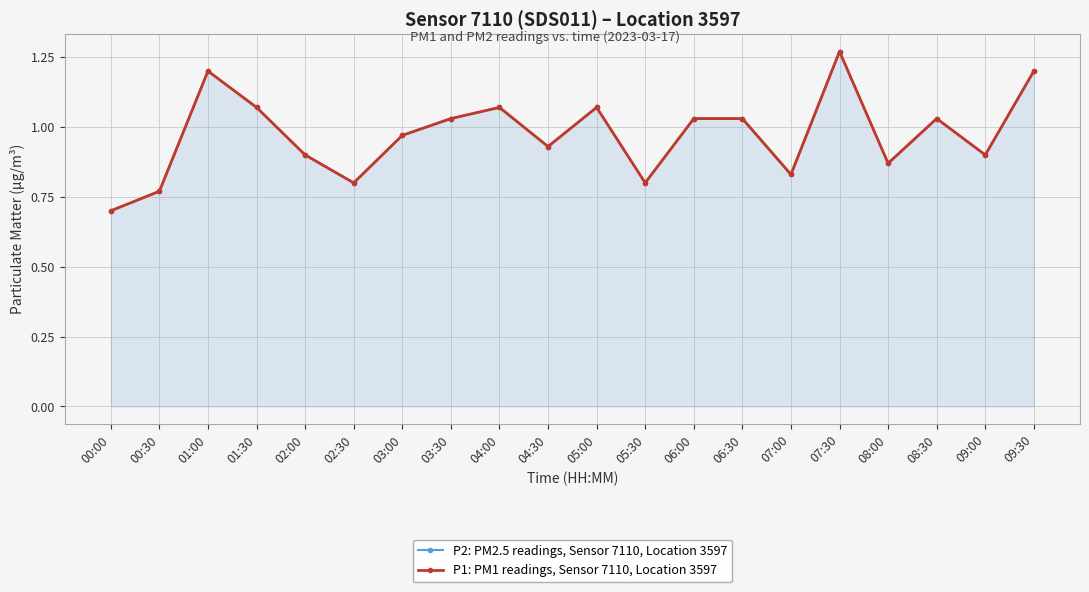

Reading left to right, what are all the values shown in this chart?

P2: PM2.5 readings, Sensor 7110, Location 3597: 00:00=0.7	00:30=0.8	01:00=1.2	01:30=1.1	02:00=0.9	02:30=0.8	03:00=1.0	03:30=1.0	04:00=1.1	04:30=0.9	05:00=1.1	05:30=0.8	06:00=1.0	06:30=1.0	07:00=0.8	07:30=1.3	08:00=0.9	08:30=1.0	09:00=0.9	09:30=1.2
P1: PM1 readings, Sensor 7110, Location 3597: 00:00=0.7	00:30=0.8	01:00=1.2	01:30=1.1	02:00=0.9	02:30=0.8	03:00=1.0	03:30=1.0	04:00=1.1	04:30=0.9	05:00=1.1	05:30=0.8	06:00=1.0	06:30=1.0	07:00=0.8	07:30=1.3	08:00=0.9	08:30=1.0	09:00=0.9	09:30=1.2